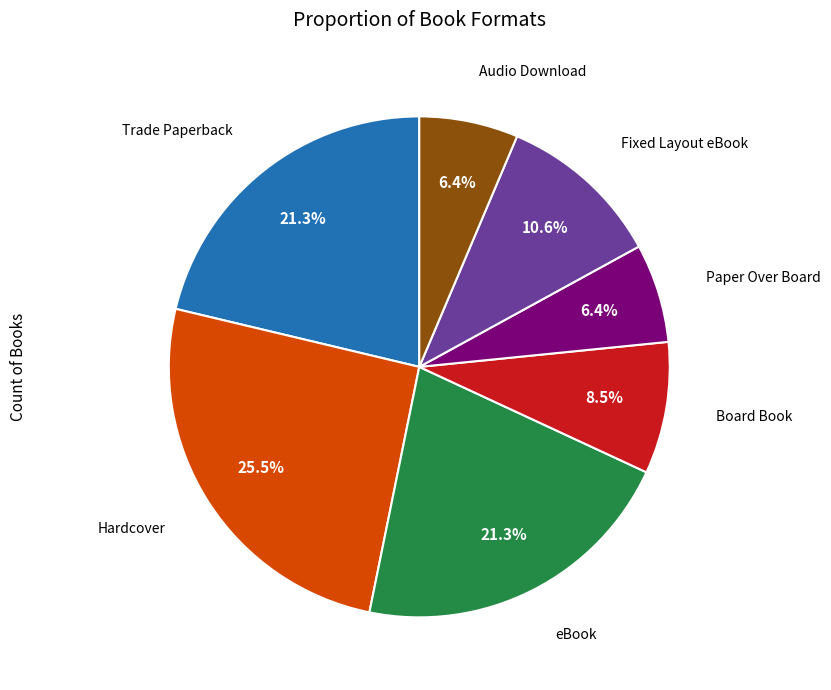

How many slices are in this pie chart?

7